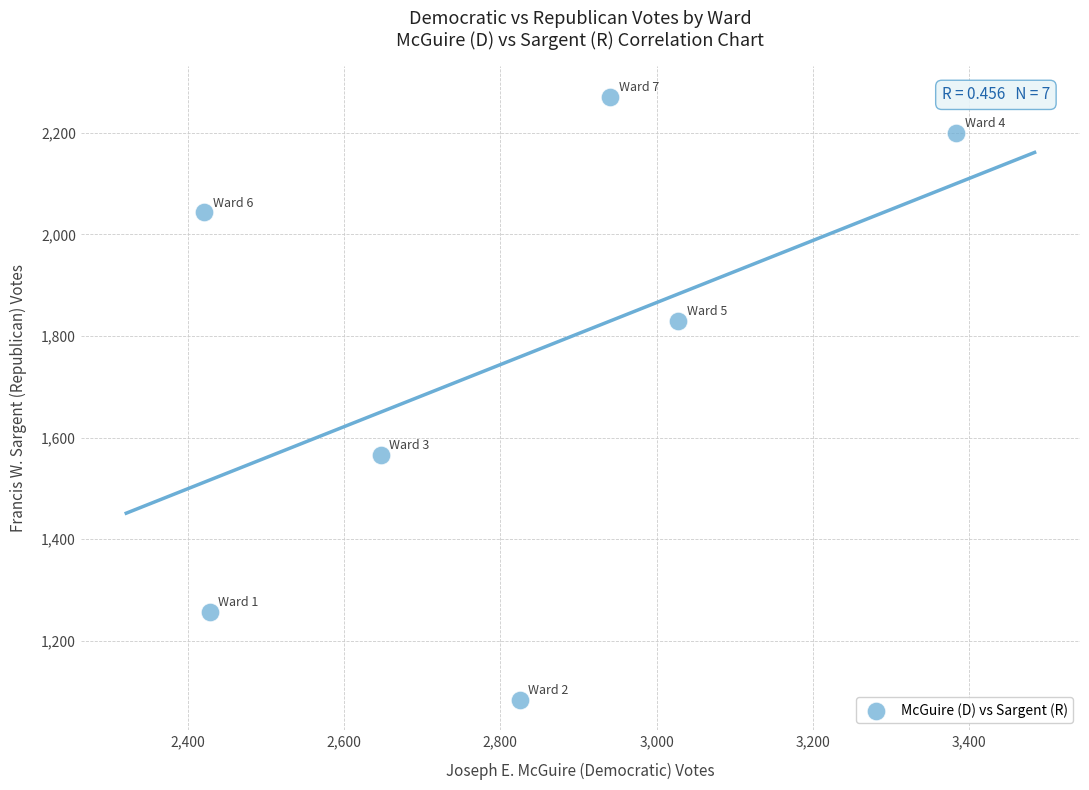

What is the average X value?

2811